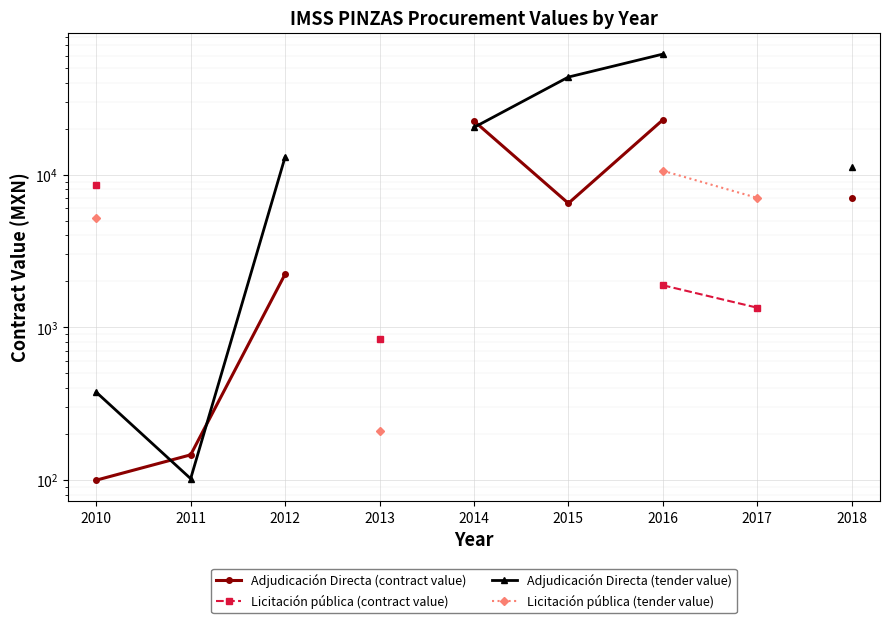

What is the value of the Adjudicación Directa (contract value) point at the 3rd from the left?

2227.2